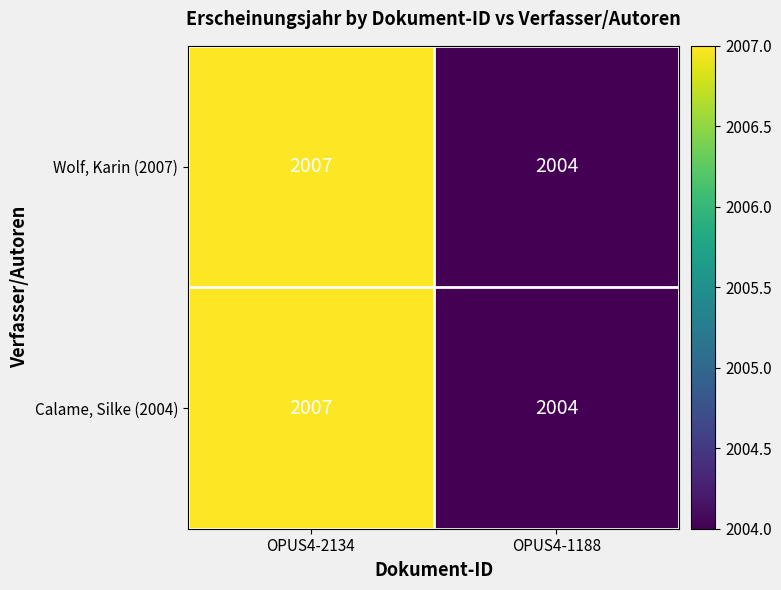

At which category does the chart reach its minimum across all series?

OPUS4-1188